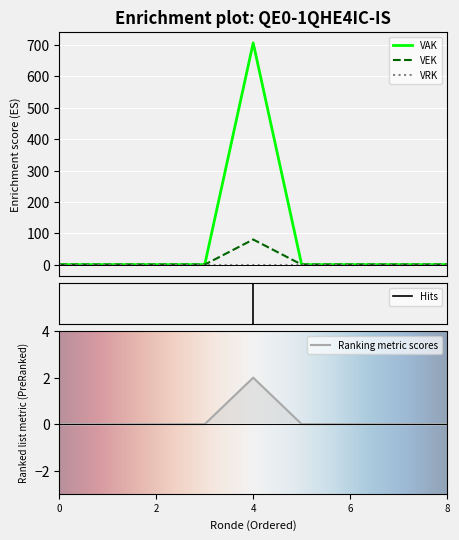

True or false: VEK and VAK cross at least once.

False